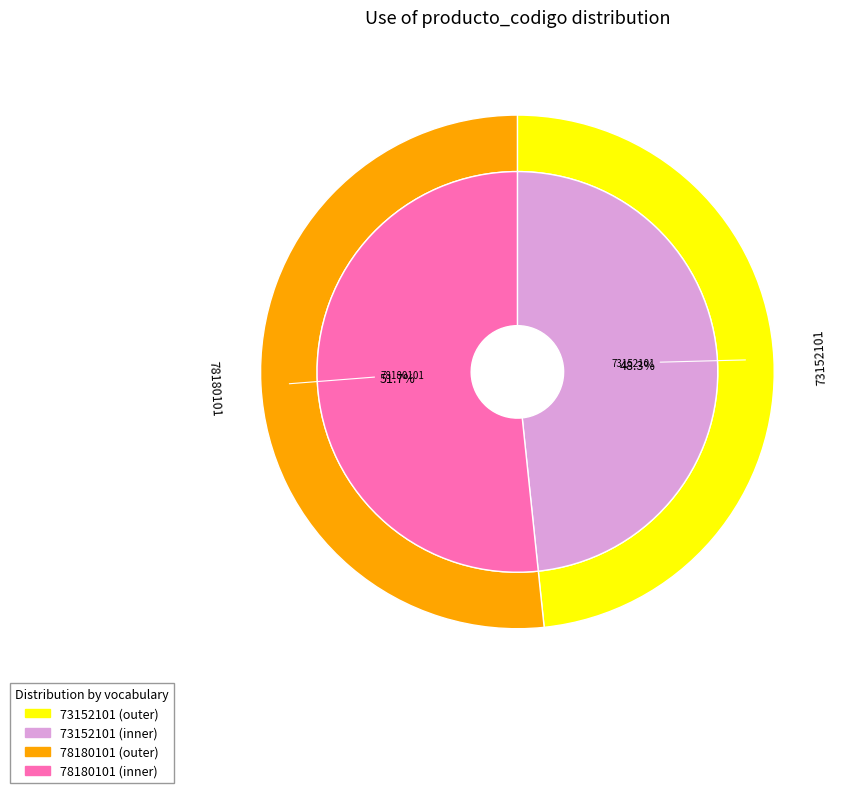

To the nearest percent, what portion does 73152101 represent?

48%